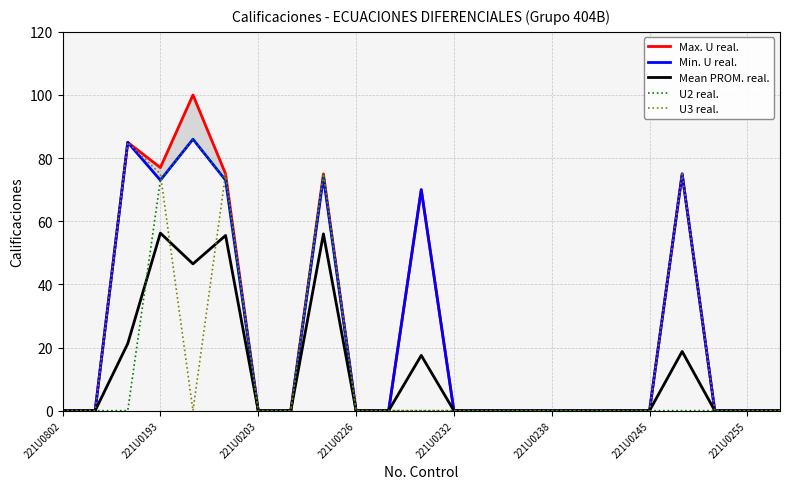

What is the highest value of the U2 real. series?

86.0